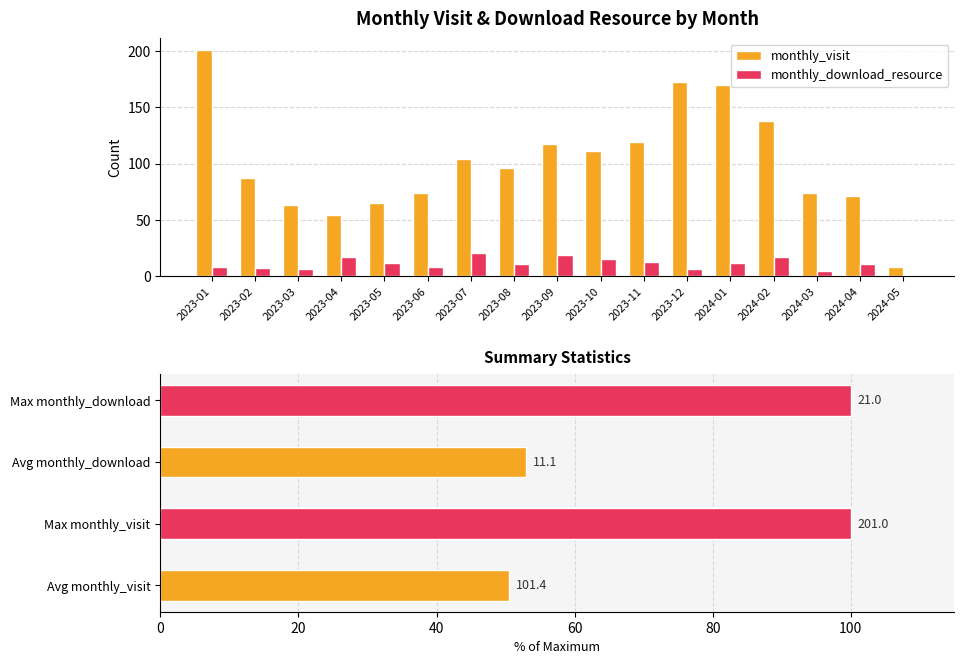

At how many categories does at least one series exceed 111?

6